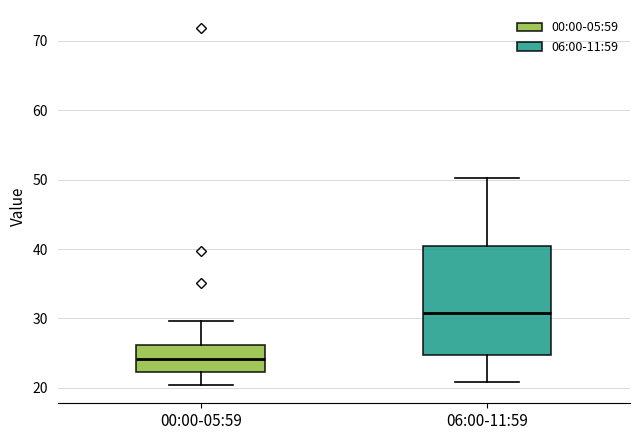

Which box has the lowest median line?

00:00-05:59